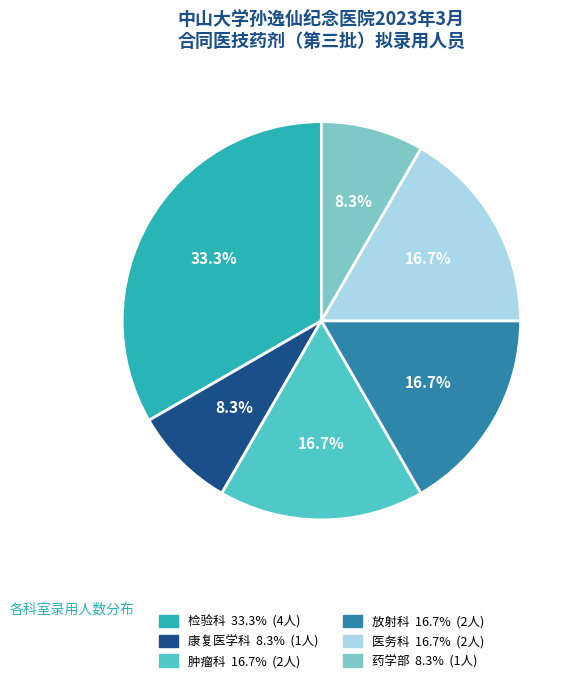

To the nearest percent, what is the average slice percentage?

17%